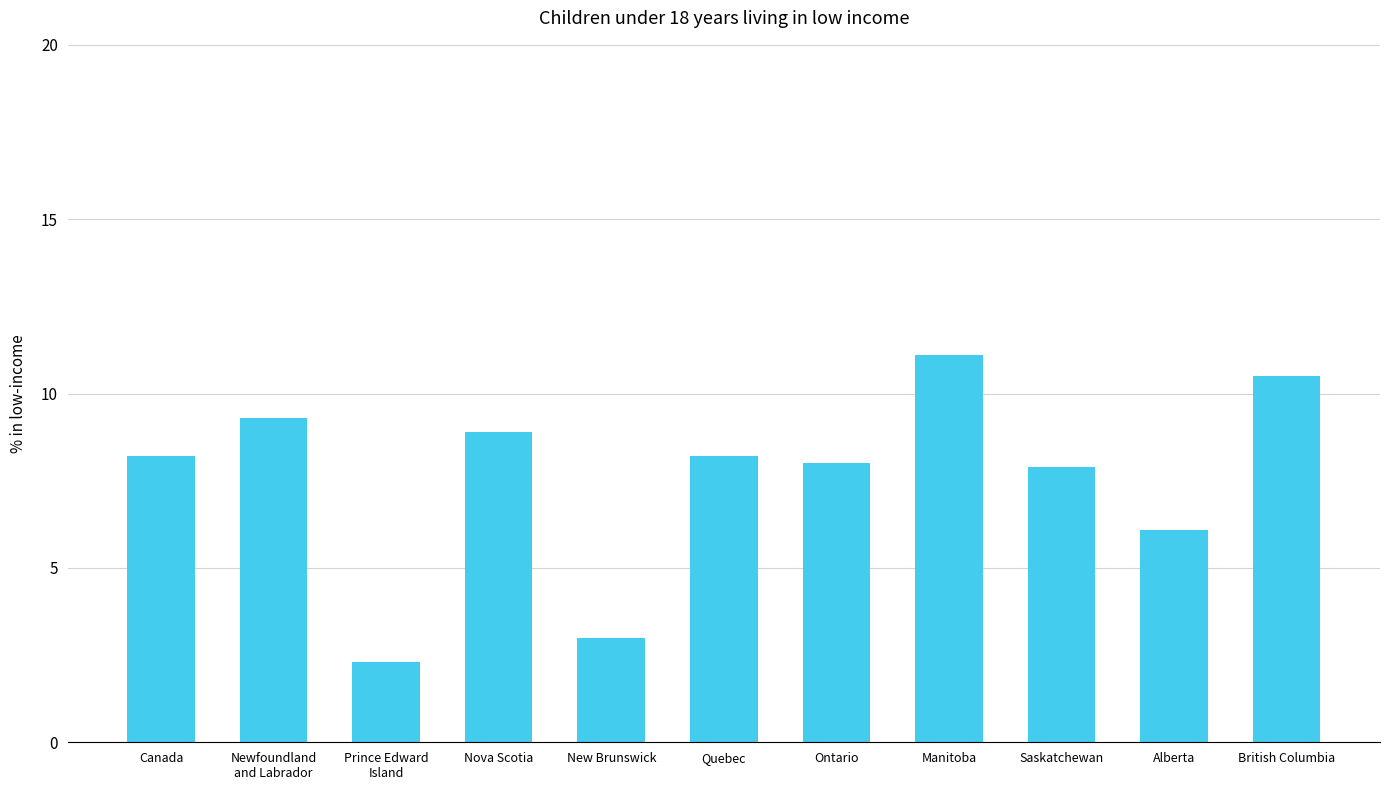

Which has a higher value, Alberta or Saskatchewan?

Saskatchewan